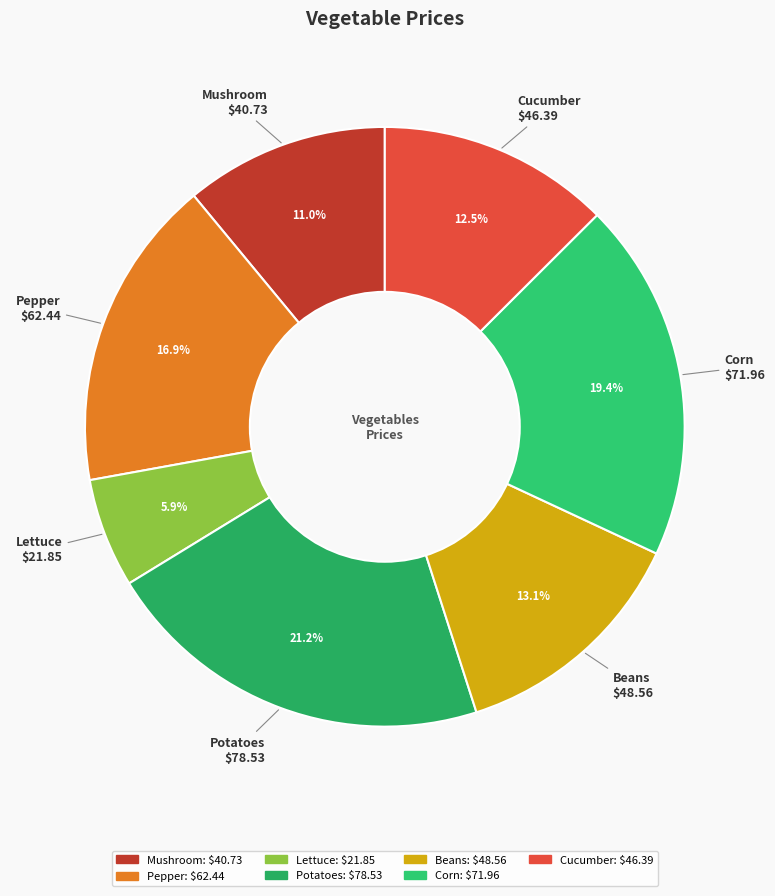

To the nearest percent, what is the average slice percentage?

14%